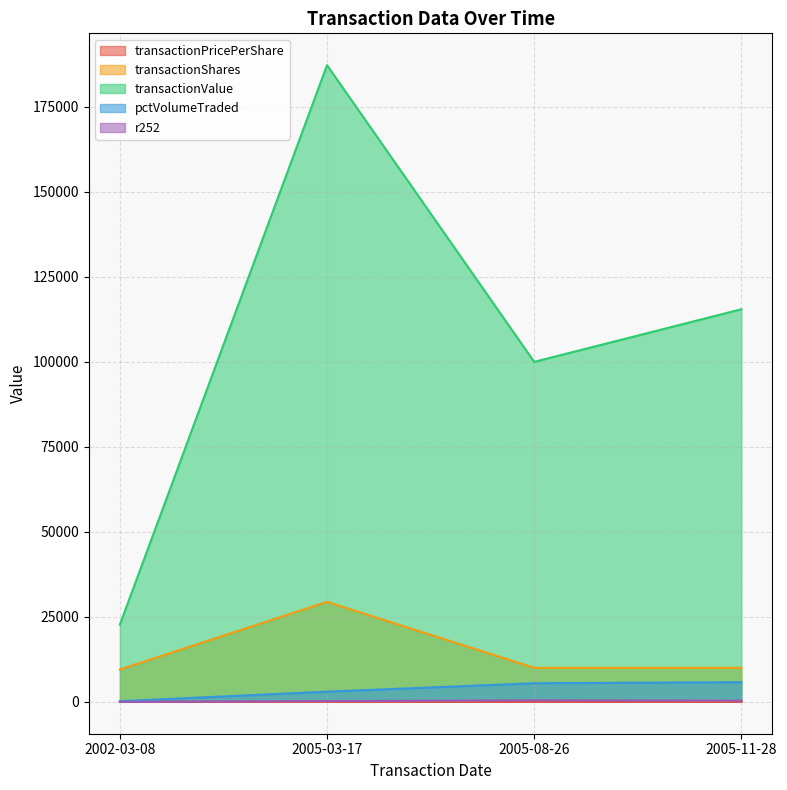

Reading left to right, transcribe all the data shown in this chart.

transactionPricePerShare: 2.4	6.4	10.0	11.5
transactionShares: 9500.0	29400.0	10000.0	10000.0
transactionValue: 22705.0	187278.0	100000.0	115480.0
pctVolumeTraded: 178.0	2981.0	5458.0	5775.0
r252: -24.0	225.0	419.0	342.0